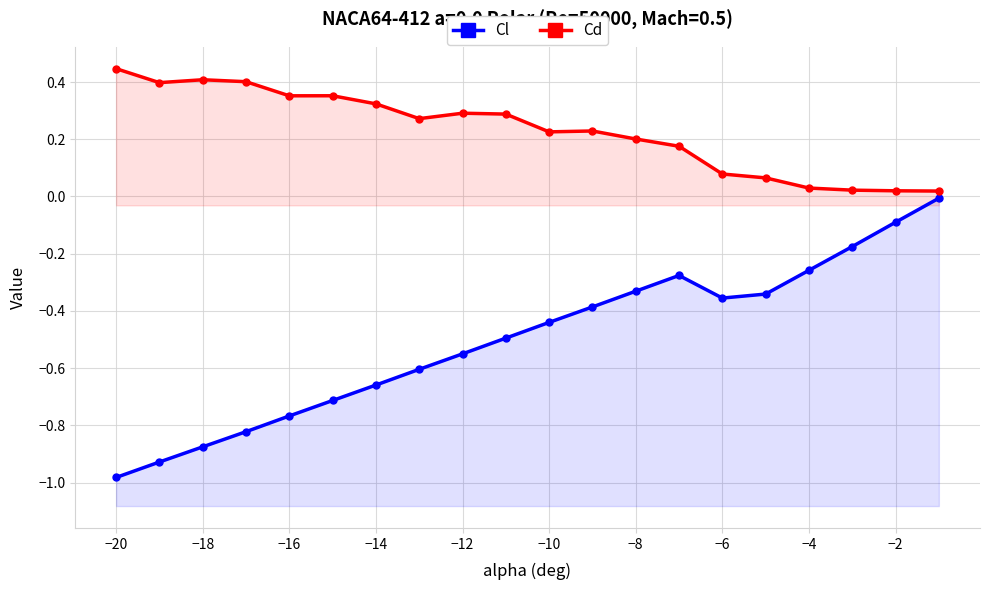

How many interior local valleys does the Cd series have?

4